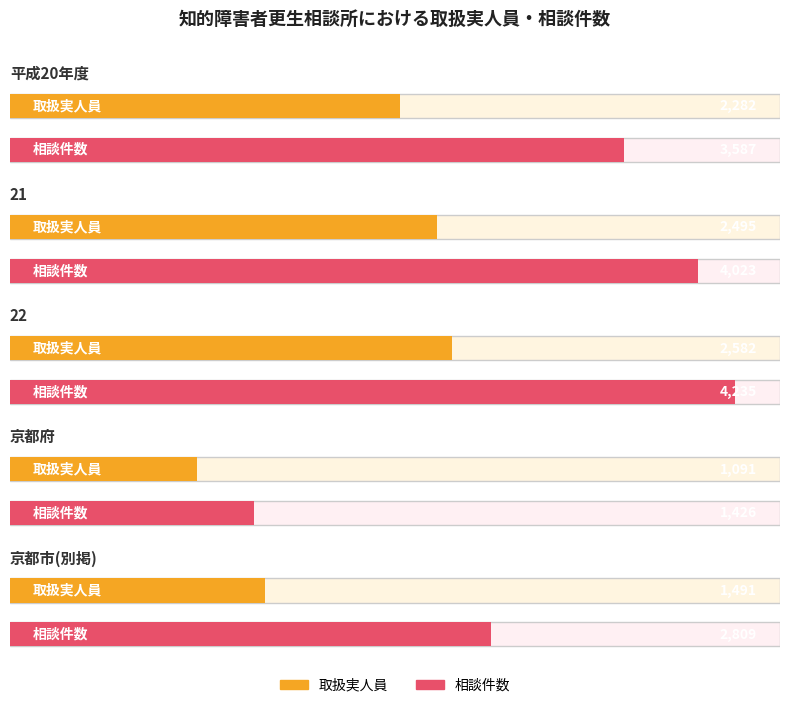

What position from the right is 京都府?

2